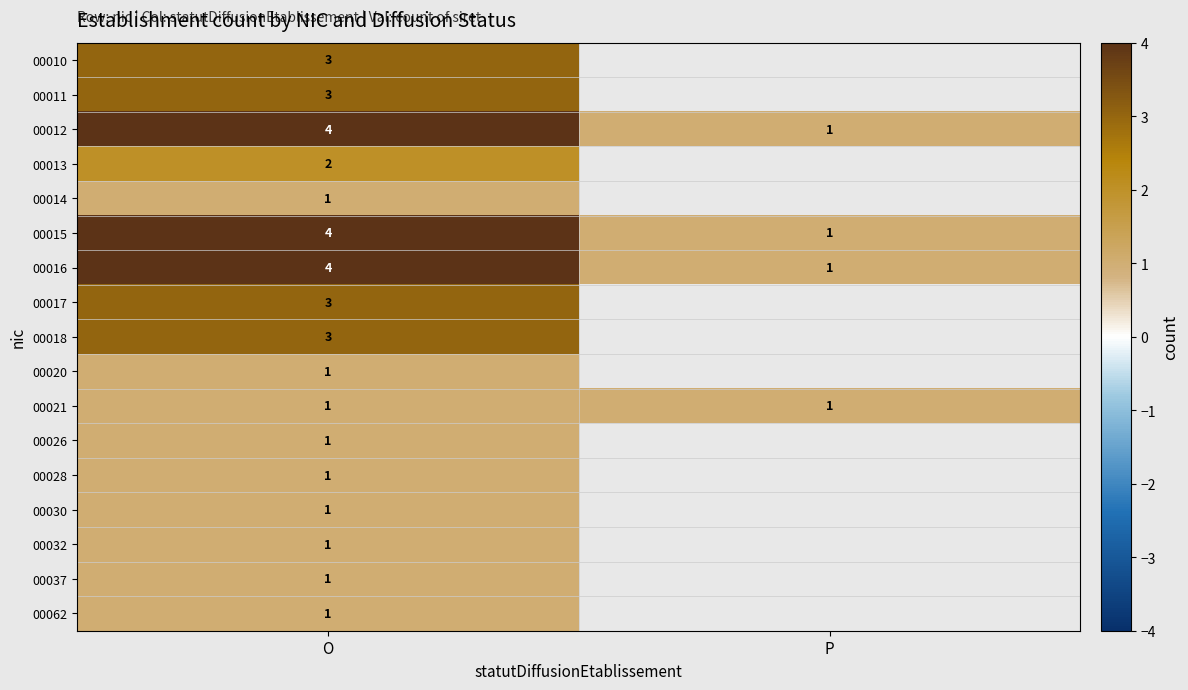

The value of 00016 at O is 7. True or false?

False